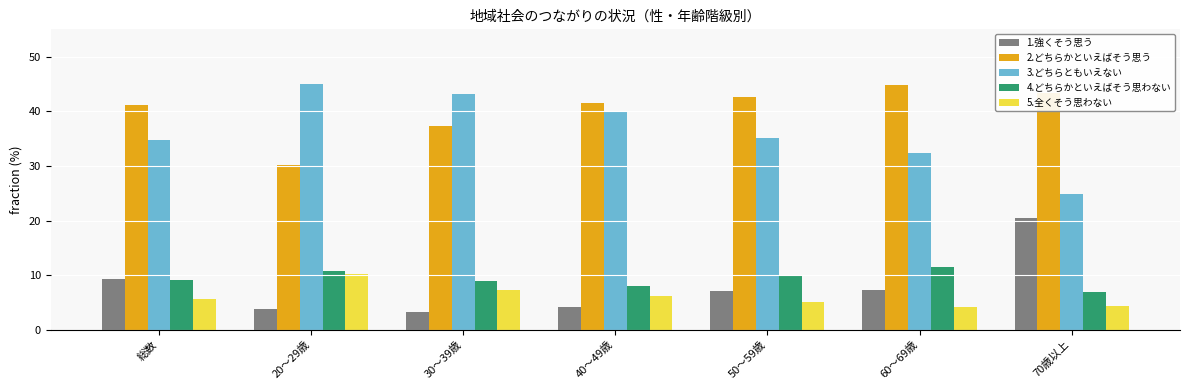

How many groups of bars are there?

7